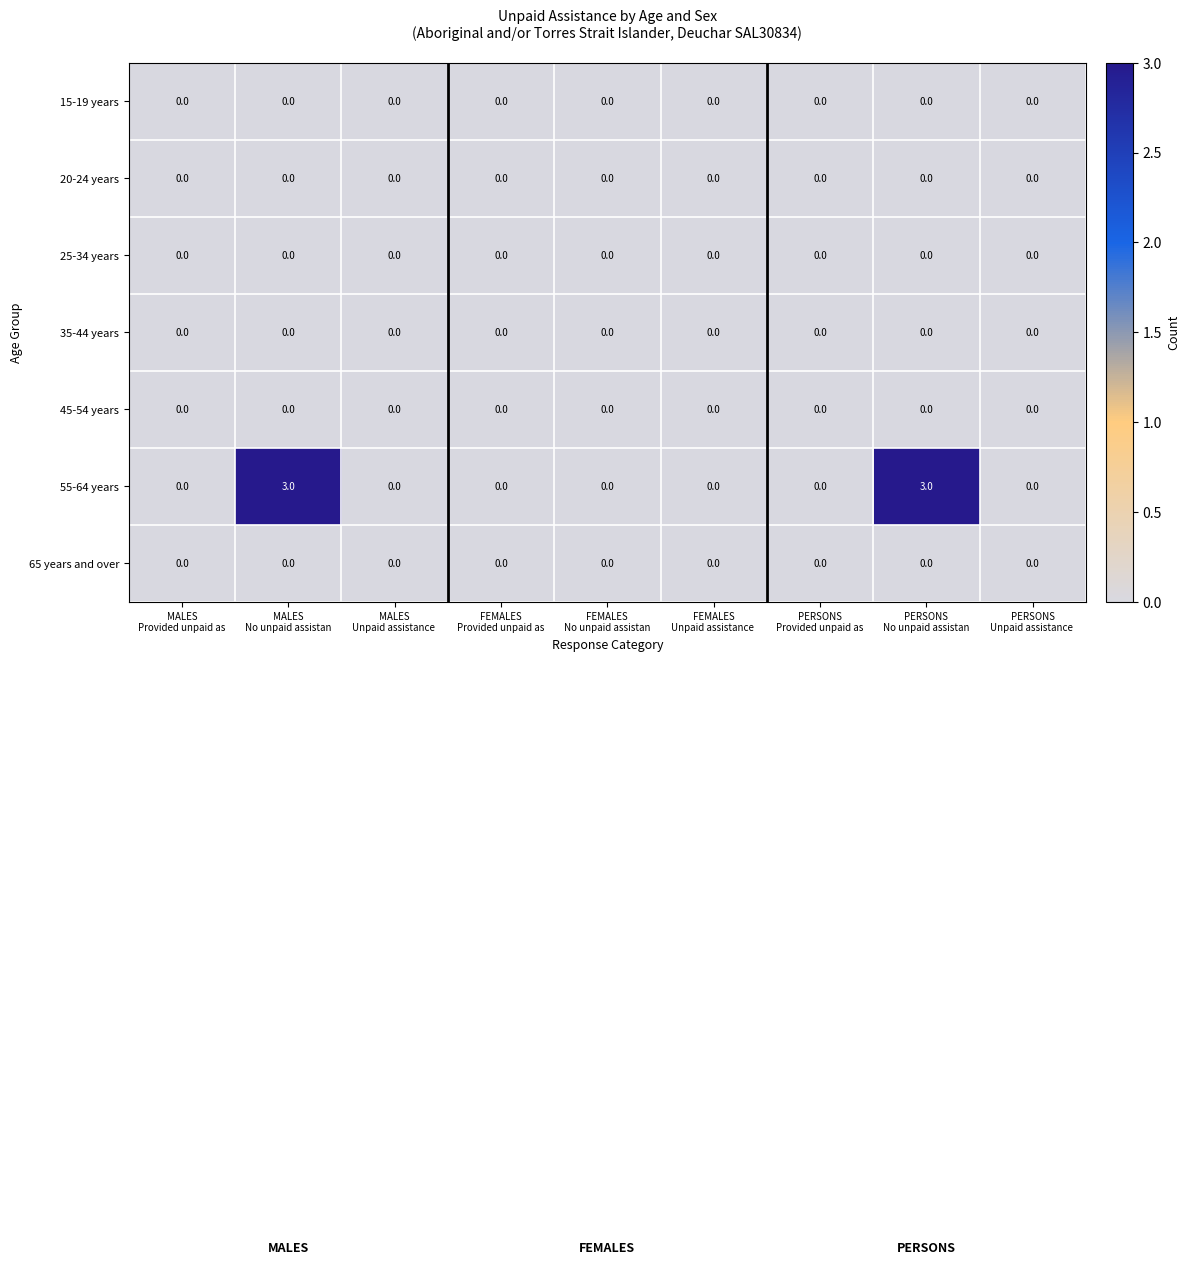

Which series has the largest range (max minus min)?

55-64 years